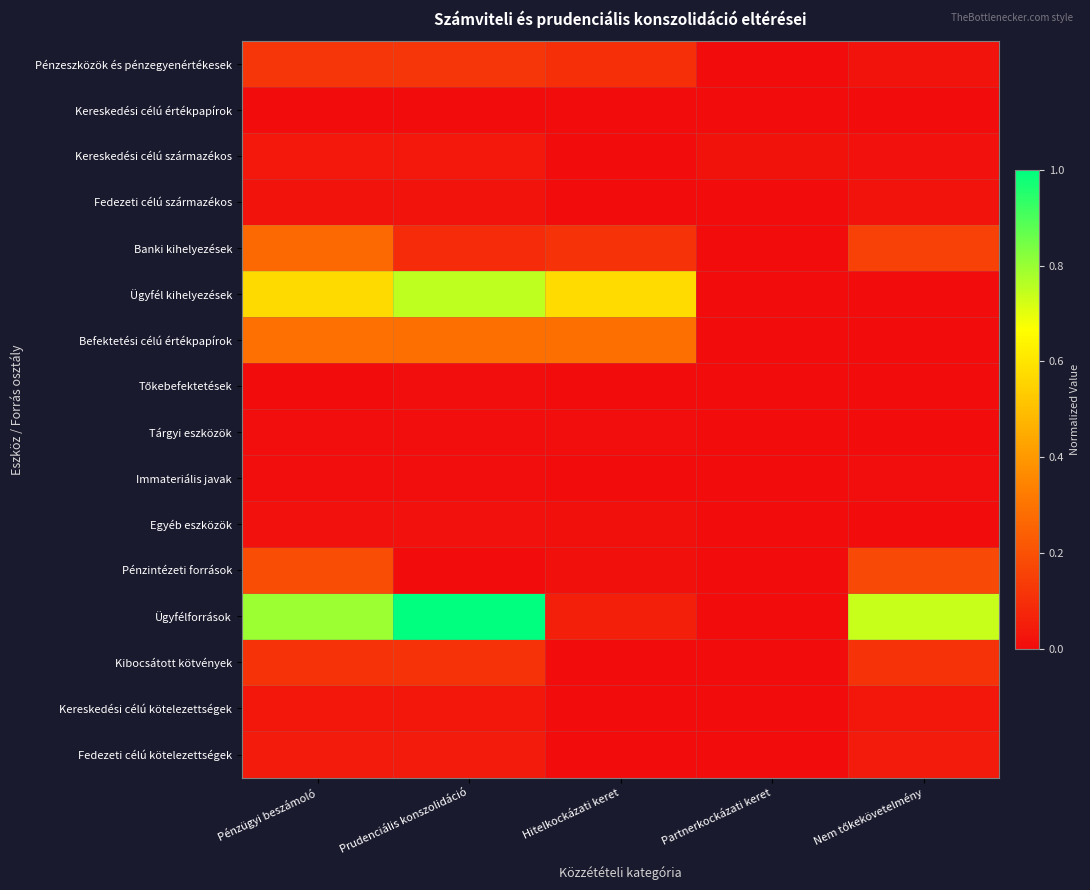

At Pénzügyi beszámoló, list the series in order from smallest to largest.

Tőkebefektetések, Kereskedési célú értékpapírok, Immateriális javak, Tárgyi eszközök, Egyéb eszközök, Fedezeti célú származékos, Kereskedési célú kötelezettségek, Kereskedési célú származékos, Fedezeti célú kötelezettségek, Kibocsátott kötvények, Pénzeszközök és pénzegyenértékesek, Pénzintézeti források, Banki kihelyezések, Befektetési célú értékpapírok, Ügyfél kihelyezések, Ügyfélforrások